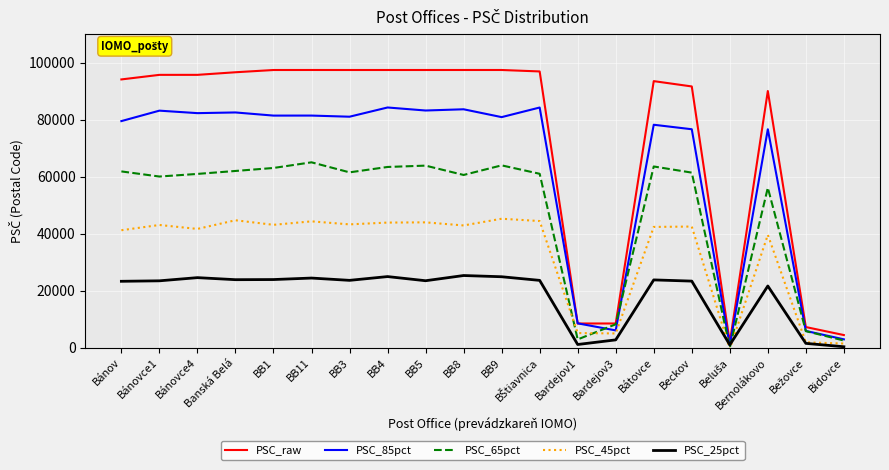

True or false: PSC_45pct has a value of 41670.0 at Bánovce4.

True